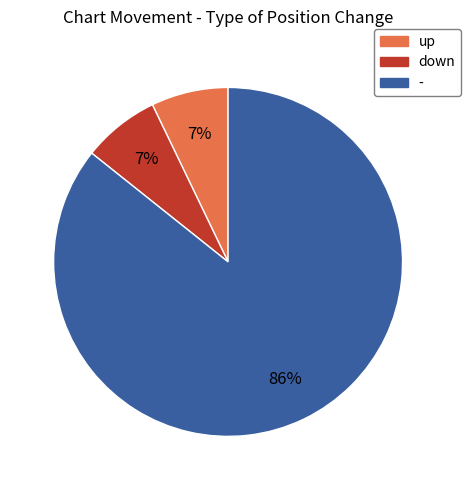

Is the sum of up and down greater than half?

No